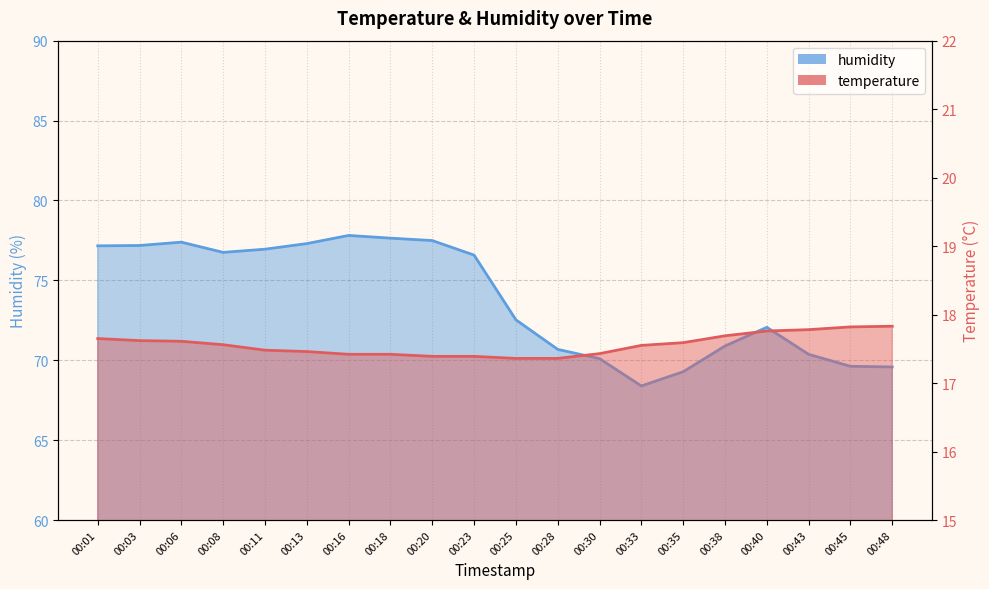

What is the average value of the humidity series?

73.8